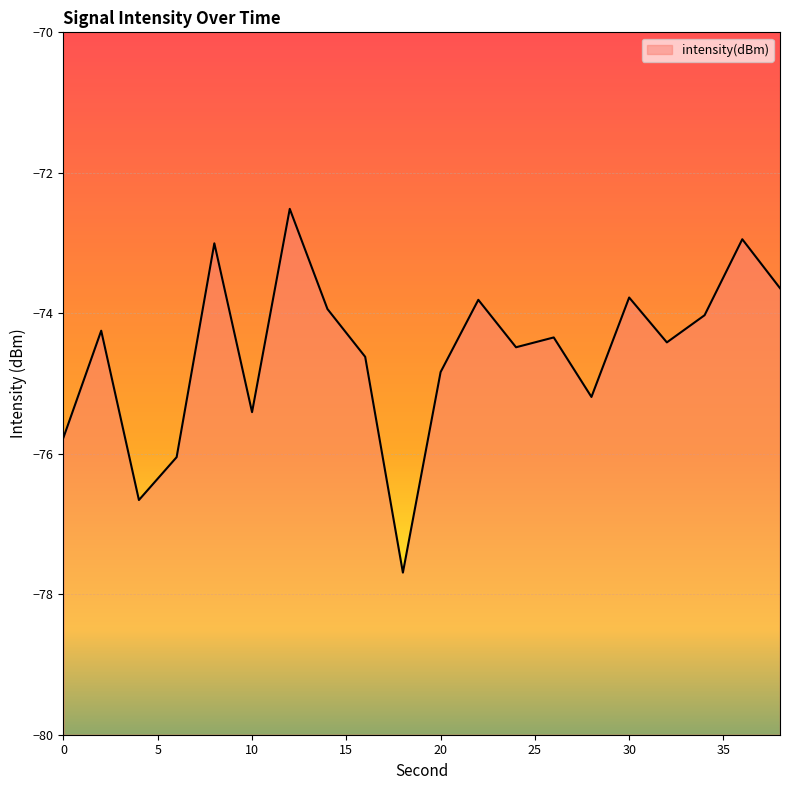

Between 14 and 10, which is larger?

14